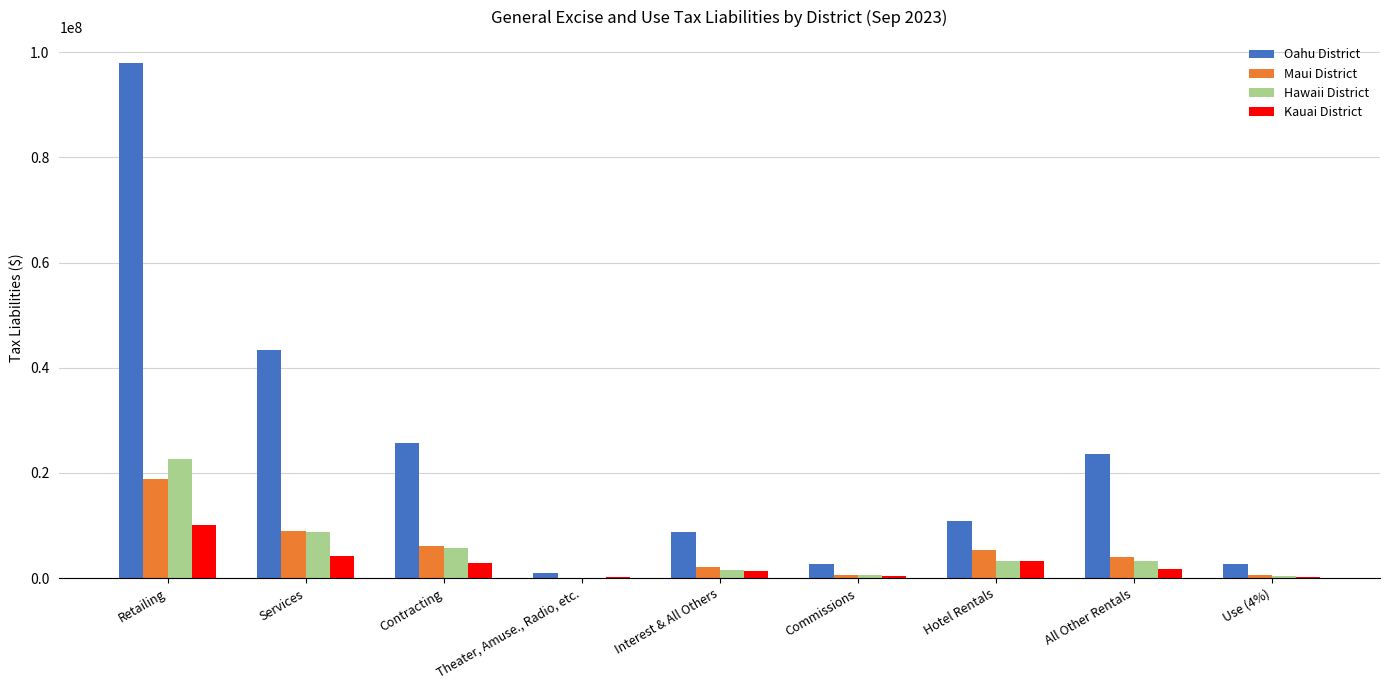

What is the sum of all Maui District values?

46712884.1